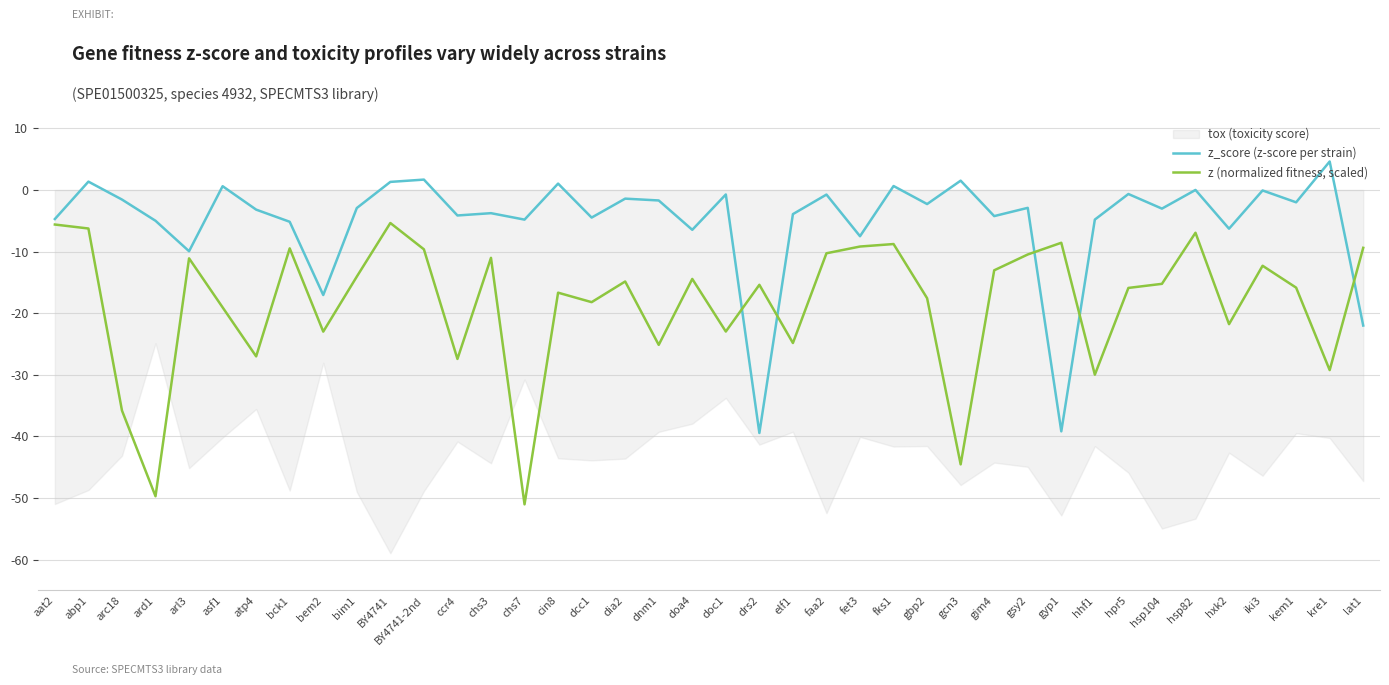

Which series has the largest total across all categories?

z_score (z-score per strain)